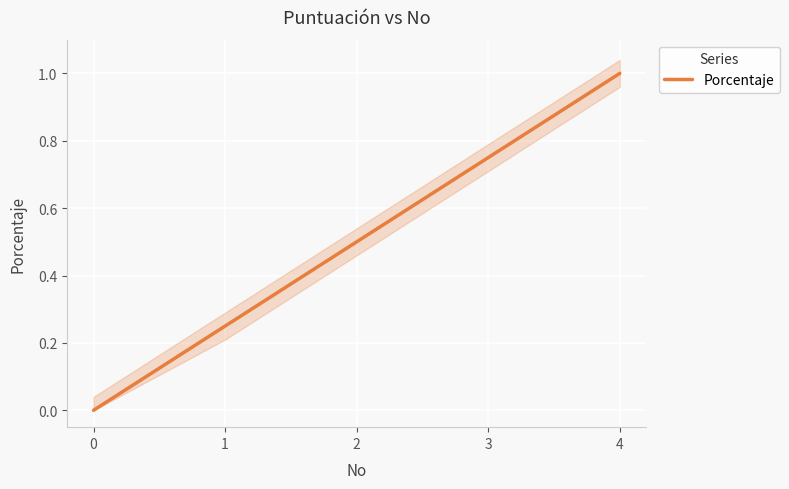

The value at 1 is 0.2. True or false?

False